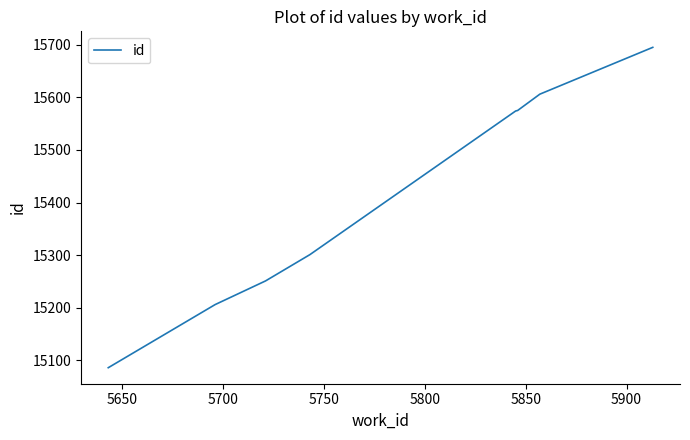

What is the average value?

15412